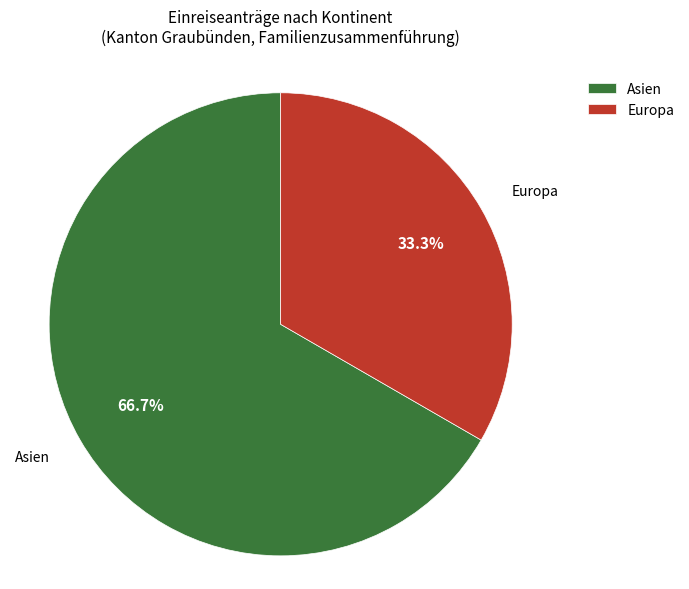

True or false: Asien accounts for 95% of the total.

False